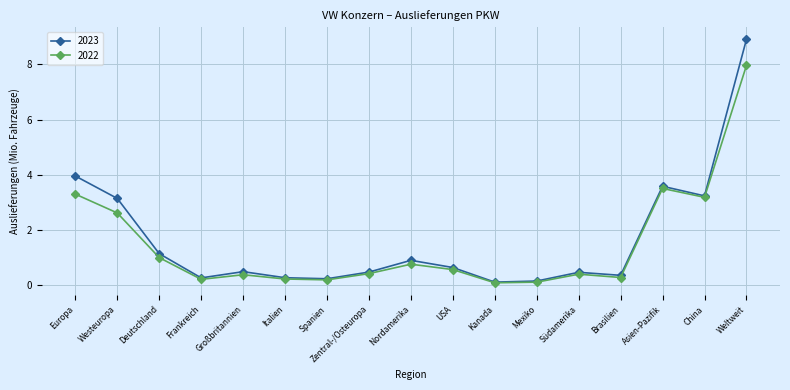

Between Nordamerika and Mexiko, which series saw the biggest shift?

2023